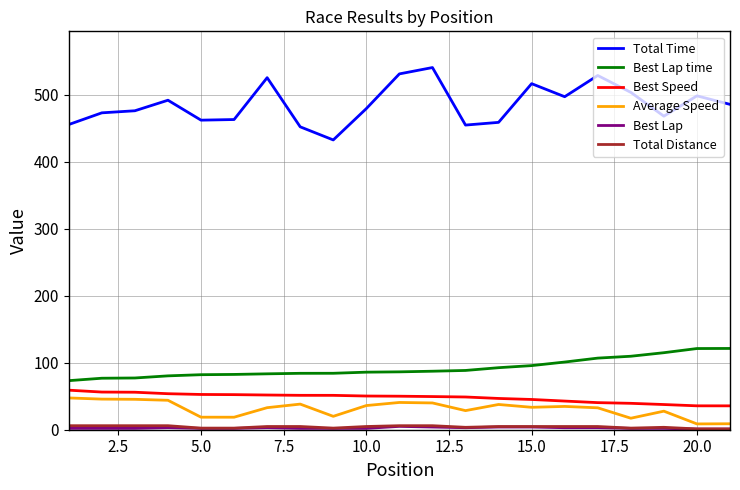

Which series has the largest total across all categories?

Total Time